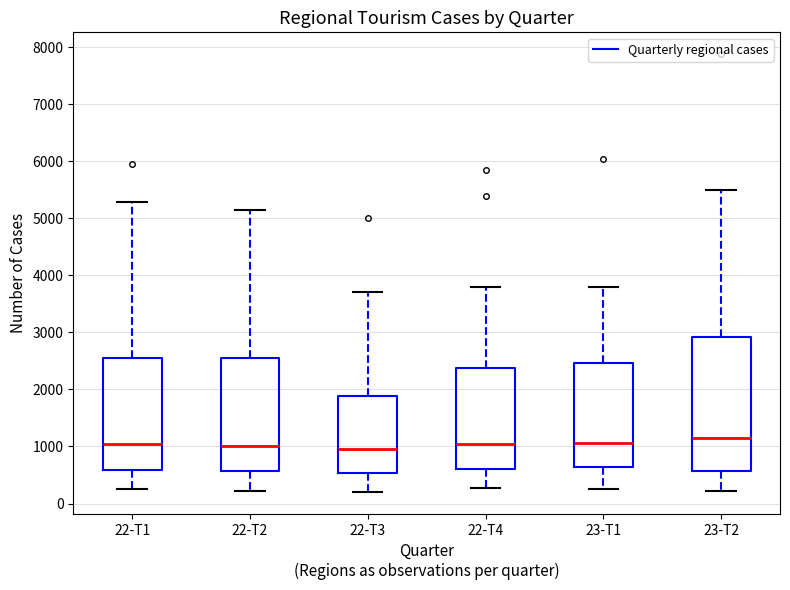

Where does the median line of the box for 23-T1 sit on the y-axis? The values are not printed on the chart, so give them approximately, as read against the axis.

1100